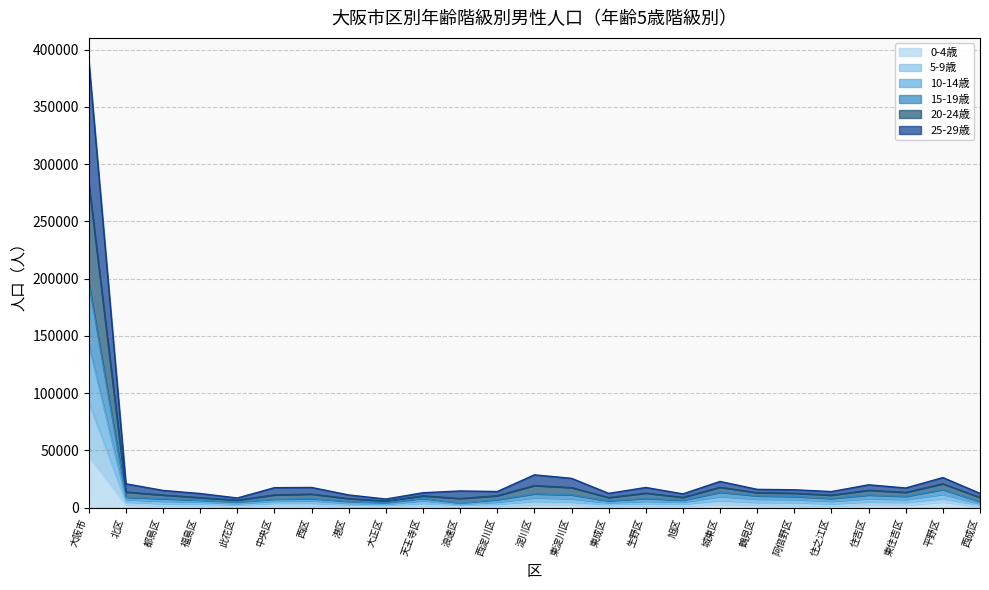

How many values in the 10-14歳 series exceed 8046?

12